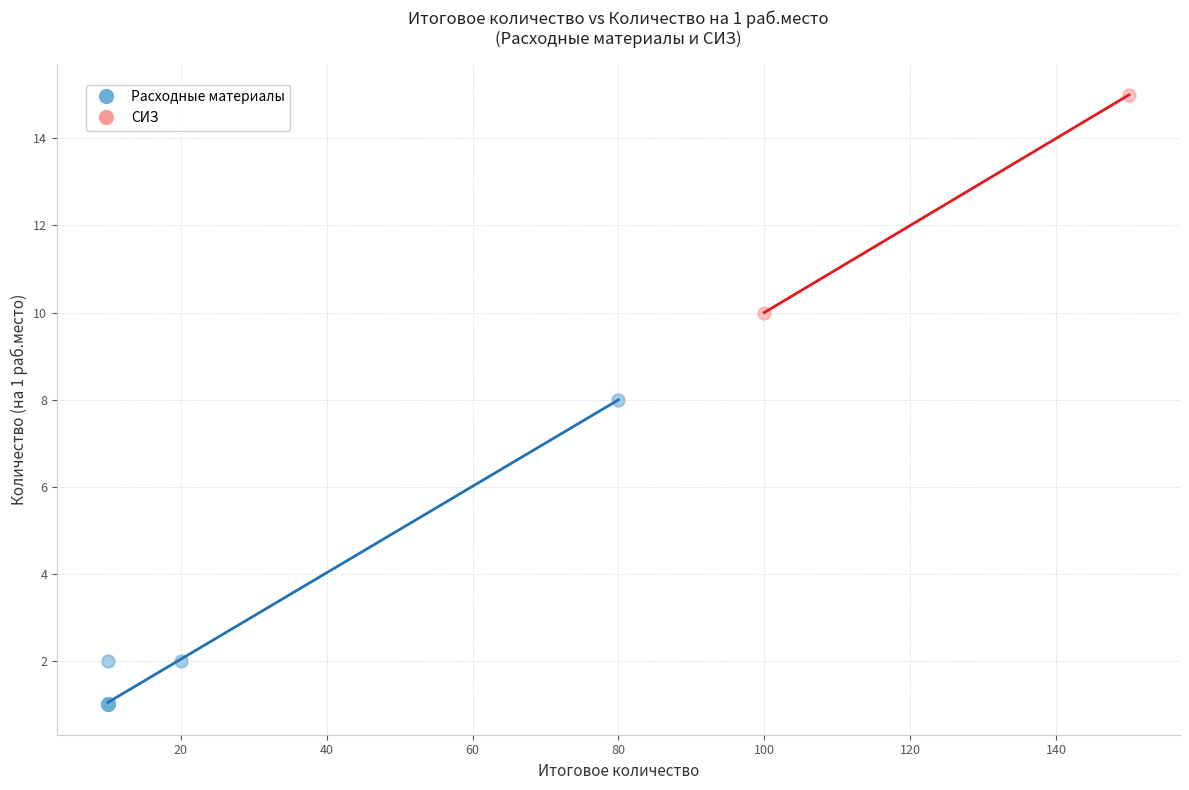

What are all the series names shown in the legend?

Расходные материалы, СИЗ